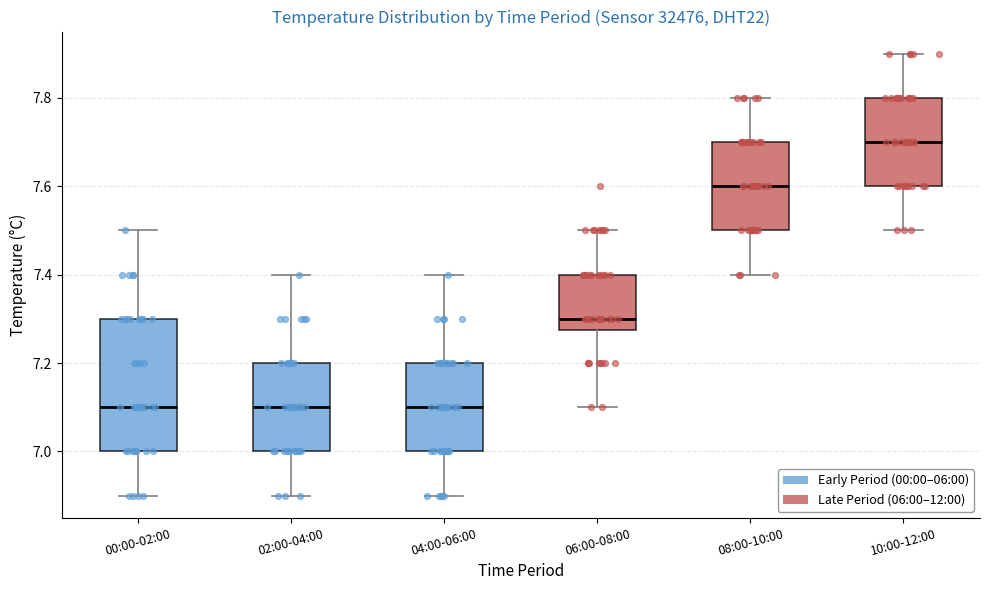

Which box is the tallest, from its lower edge to its upper edge?

00:00-02:00